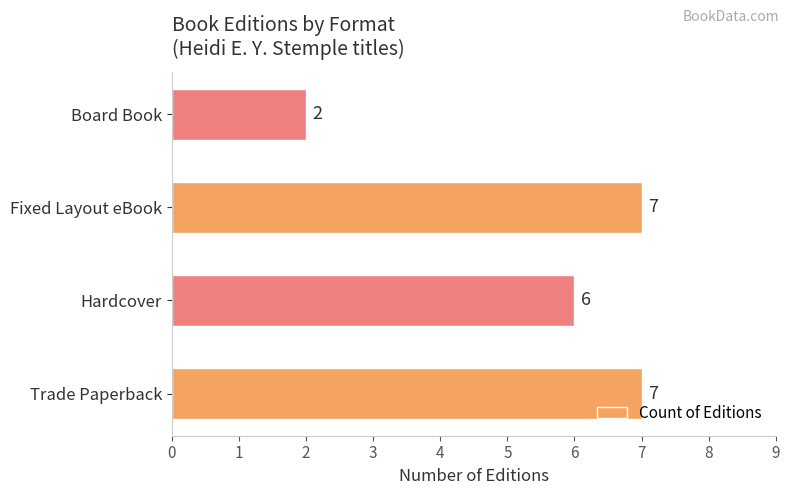

Are the bars horizontal?

Yes